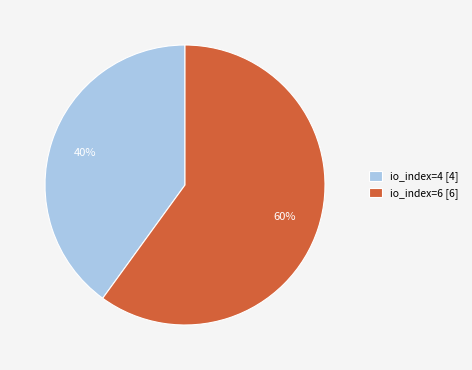

How many slices are in this pie chart?

2